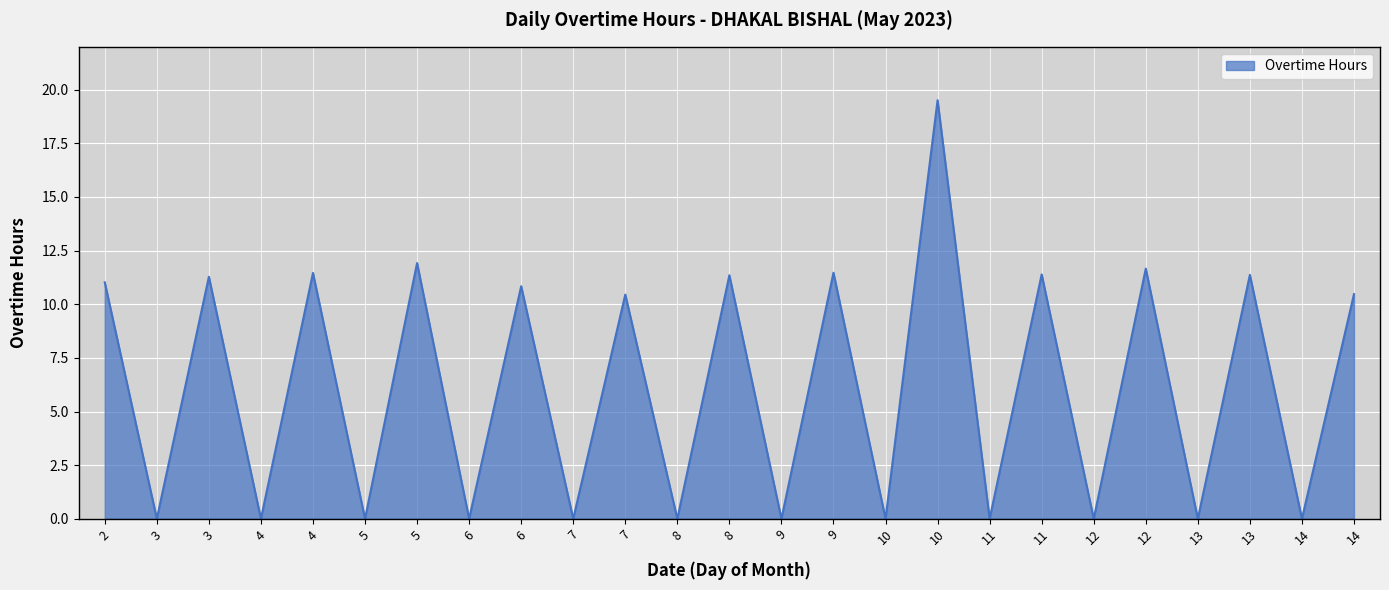

Does the chart have visible grid lines?

Yes